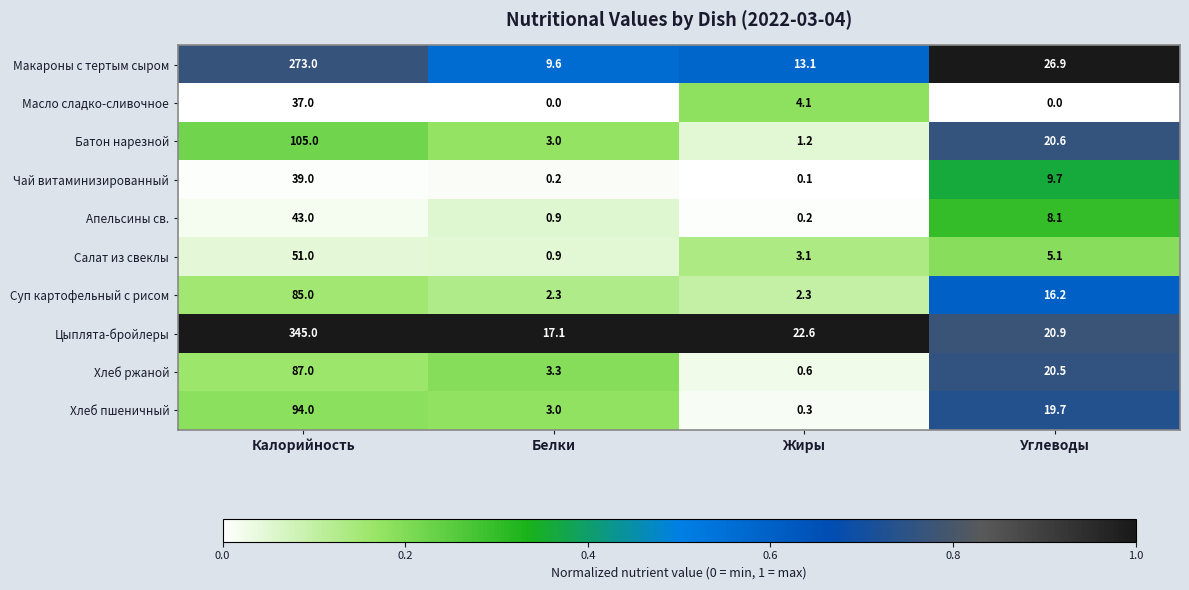

The value of Салат из свеклы at Жиры is 3.1. True or false?

True